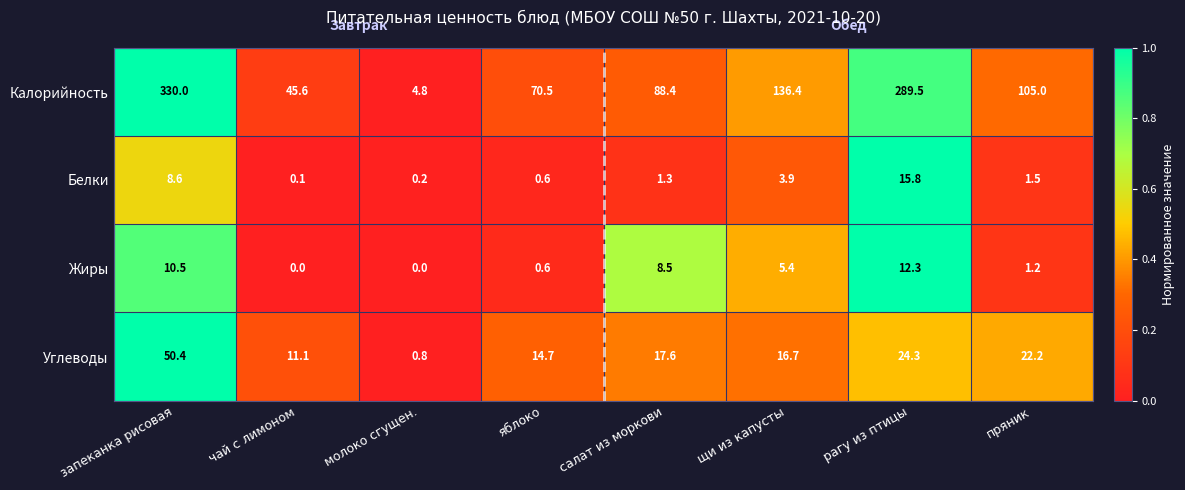

What is the difference between the second highest and minimum values in the Углеводы series?

23.5